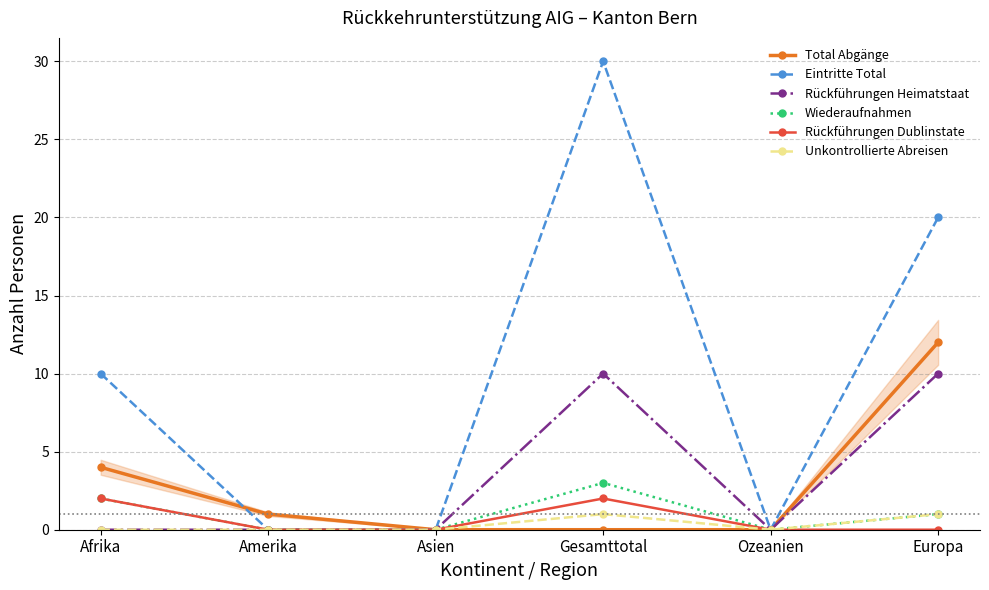

What is the difference between the maximum and minimum values in the Rückführungen Dublinstate series?

2